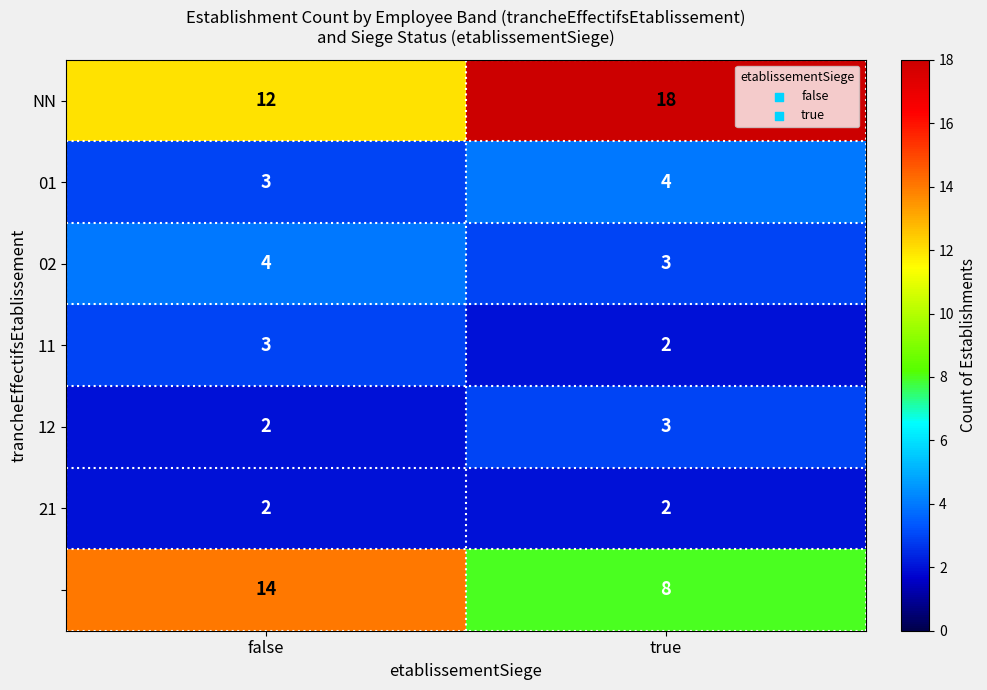

What is the difference between the highest and lowest values at true?

16